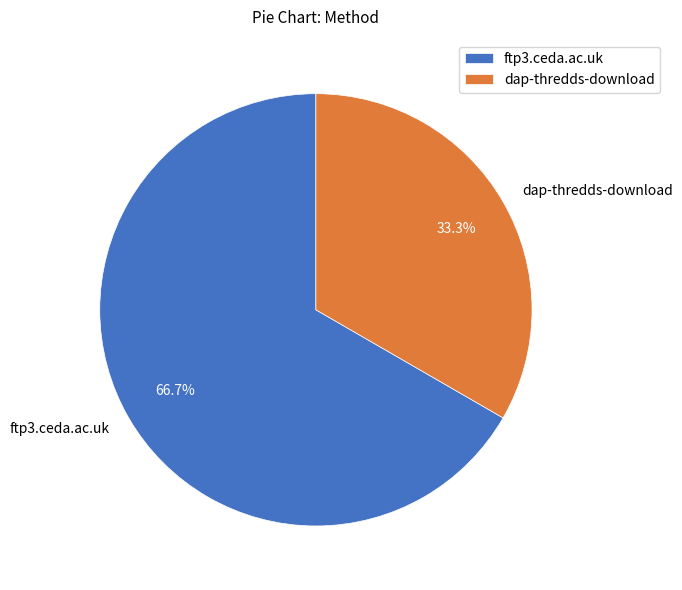

To the nearest percent, what percentage of the pie is dap-thredds-download?

33%